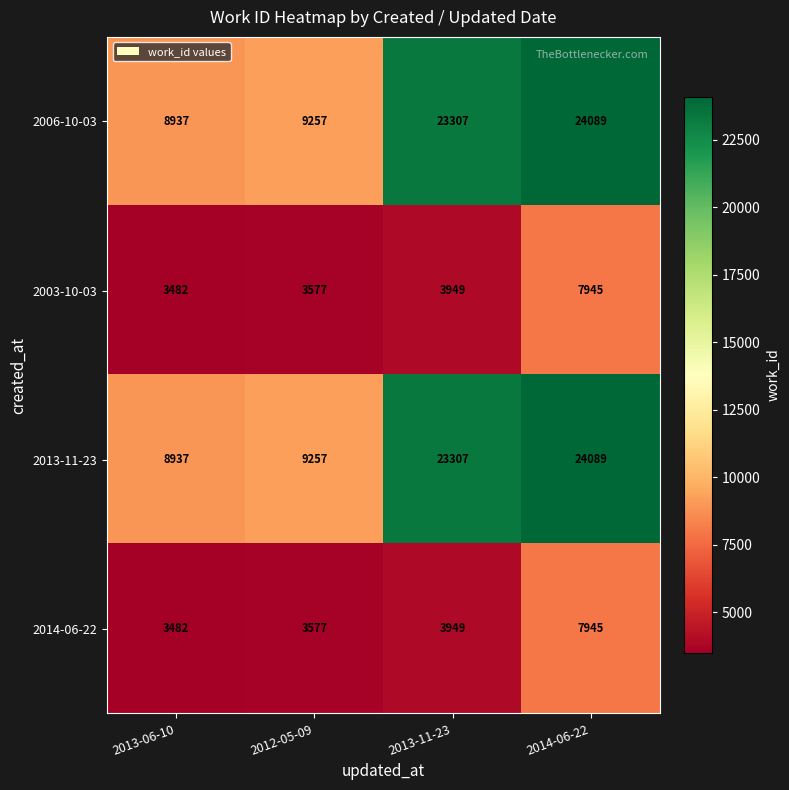

Is it true that 2014-06-22 equals 3949 at 2013-11-23?

True